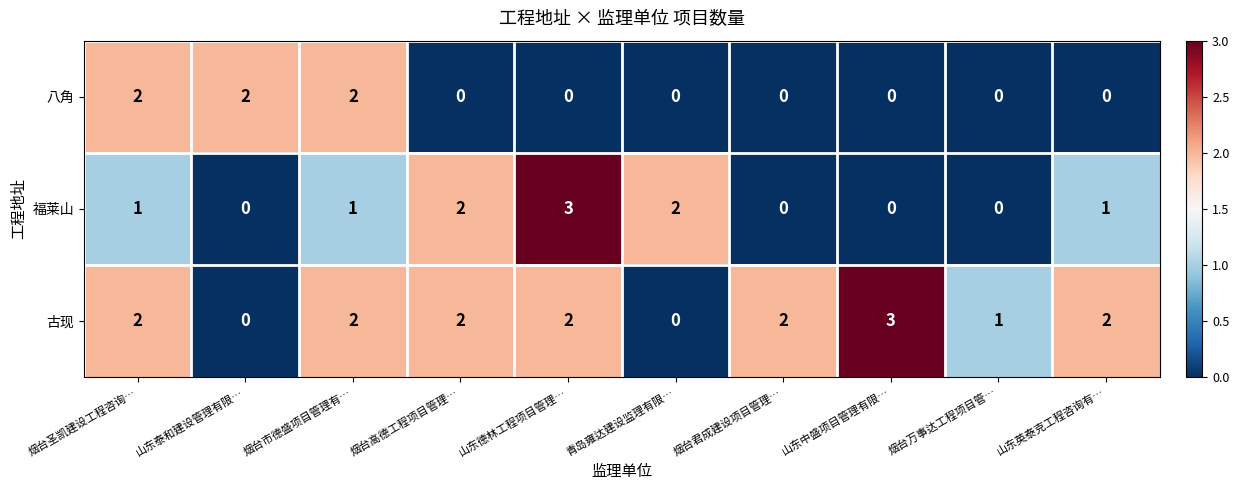

True or false: 八角 has a value of -1 at 烟台高德工程项目管理….

False